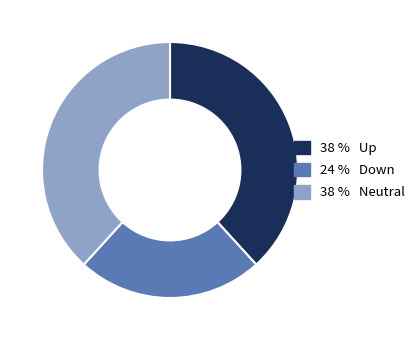

Is there a majority slice in this chart?

No